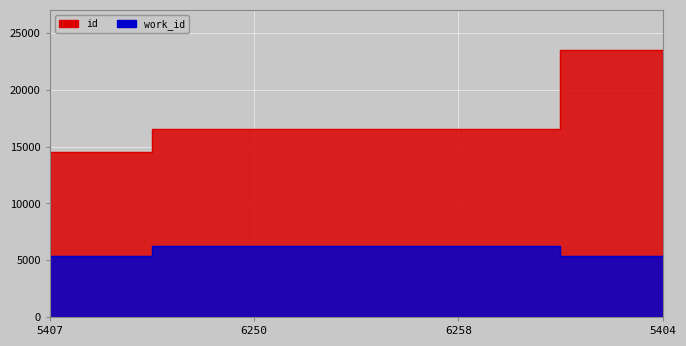

At 6258, list the series in order from smallest to largest.

work_id, id